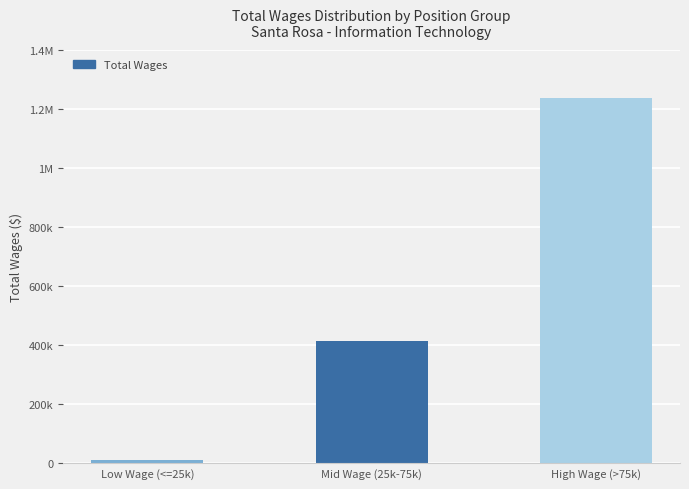

What is the approximate value at High Wage (>75k), to the nearest 100?

1237900